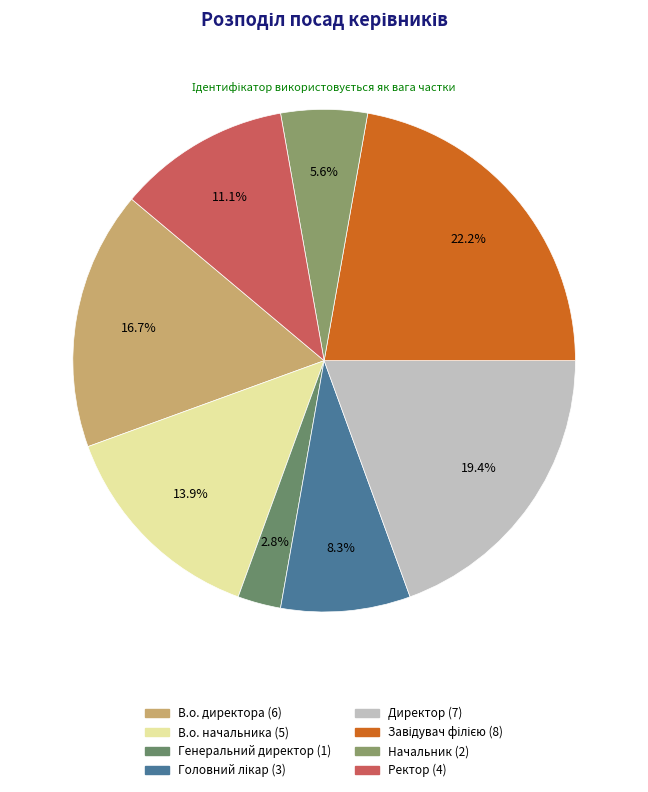

Is there a majority slice in this chart?

No